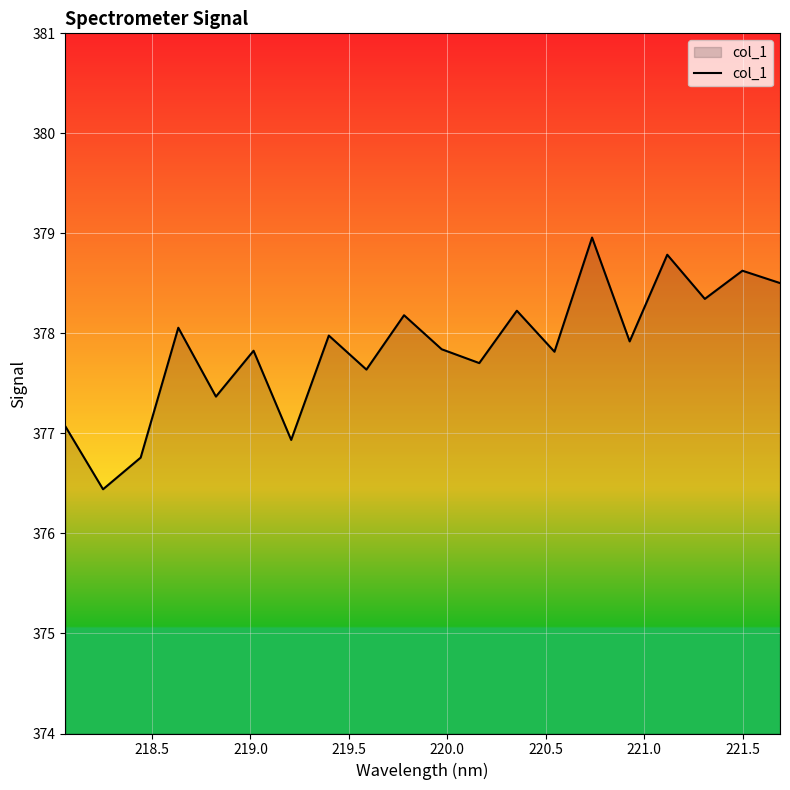

What is the minimum value shown in the chart?

376.4